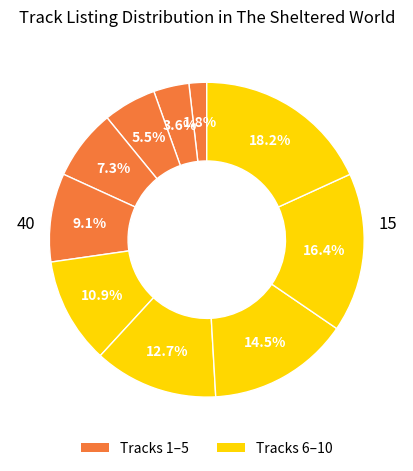

How many segments does this pie chart have?

10